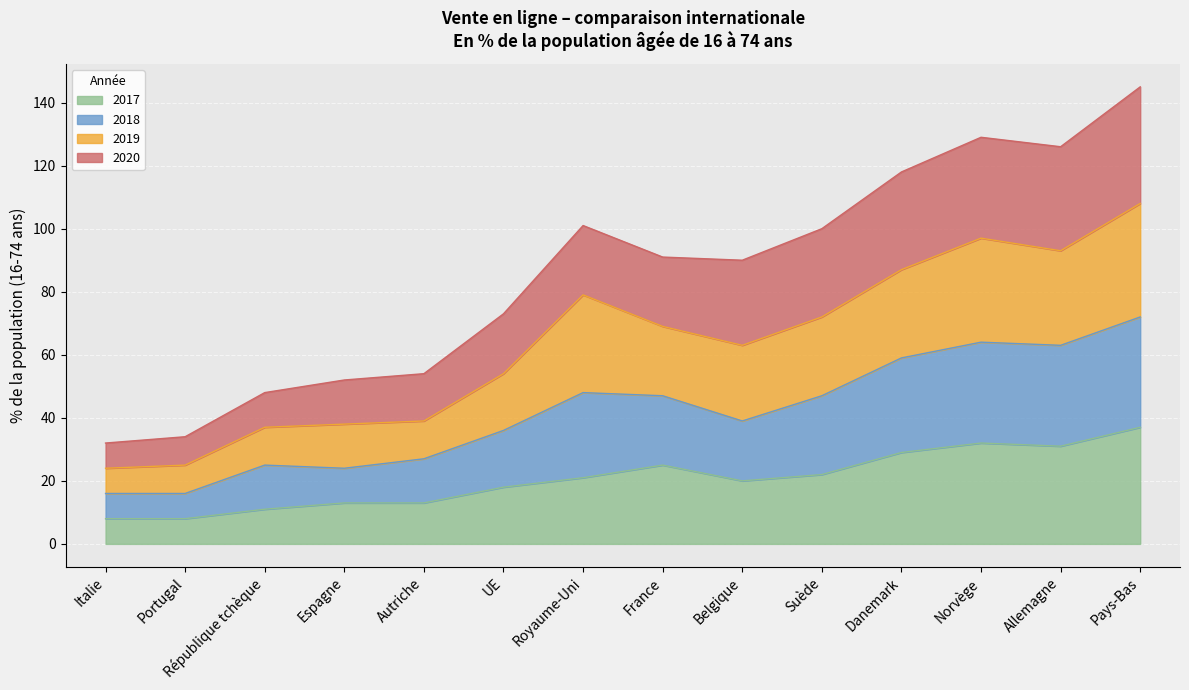

The 2017 series shows 13 at Autriche. True or false?

True